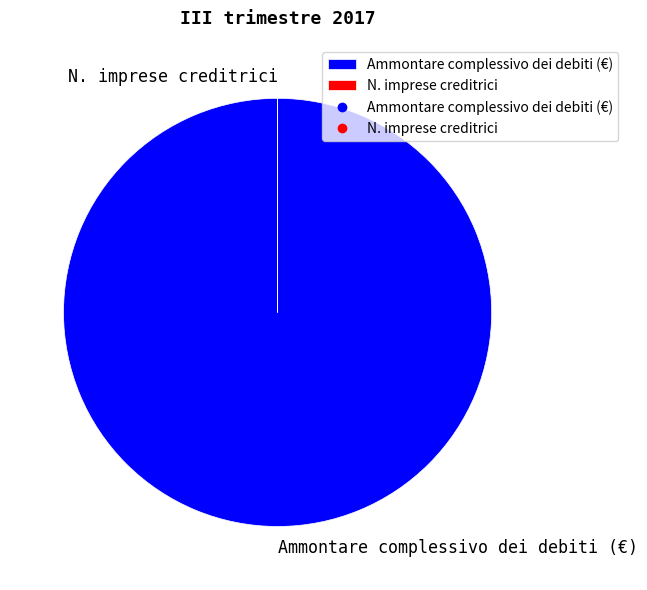

True or false: Ammontare complessivo dei debiti (€) accounts for 100% of the total.

True